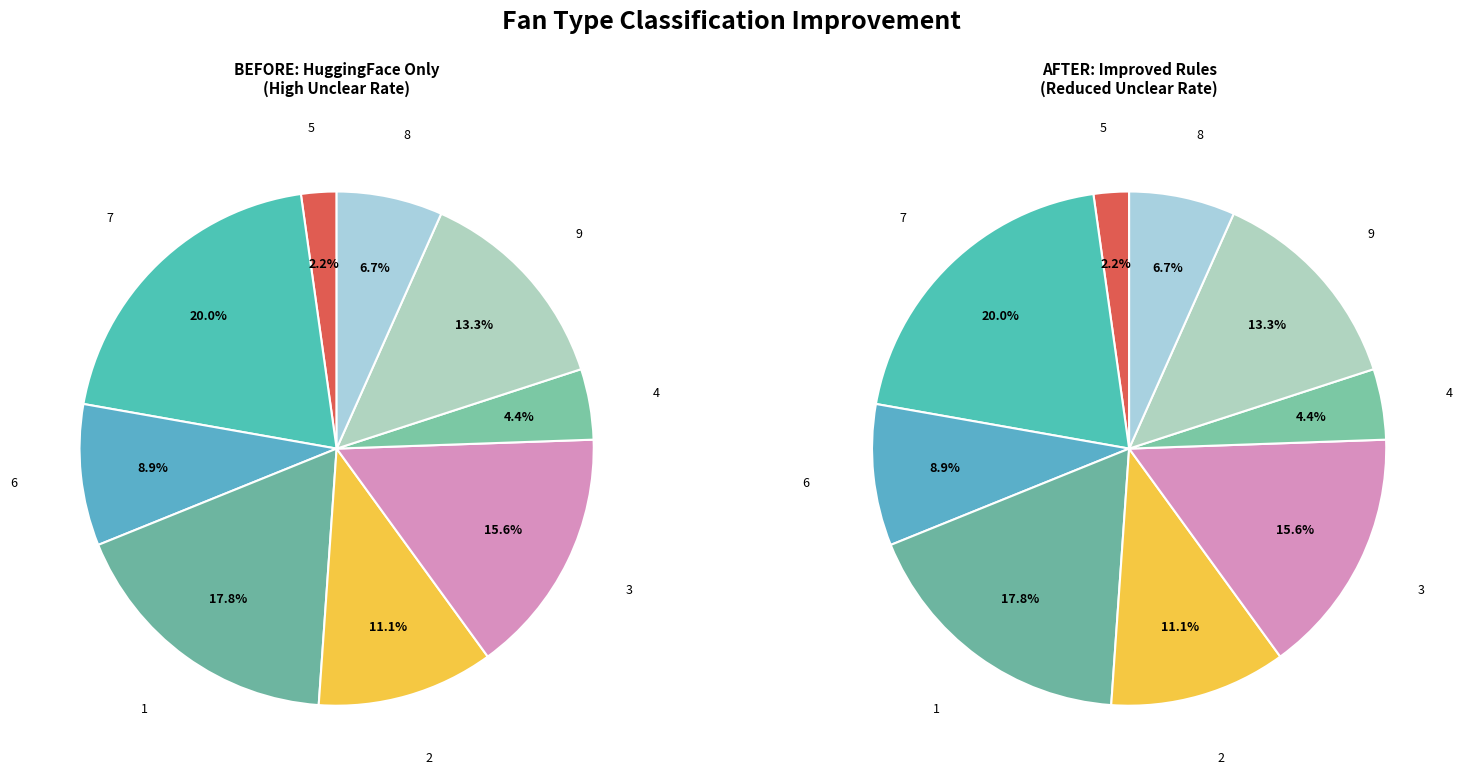

What percentage is the 3 slice, to the nearest percent?

16%